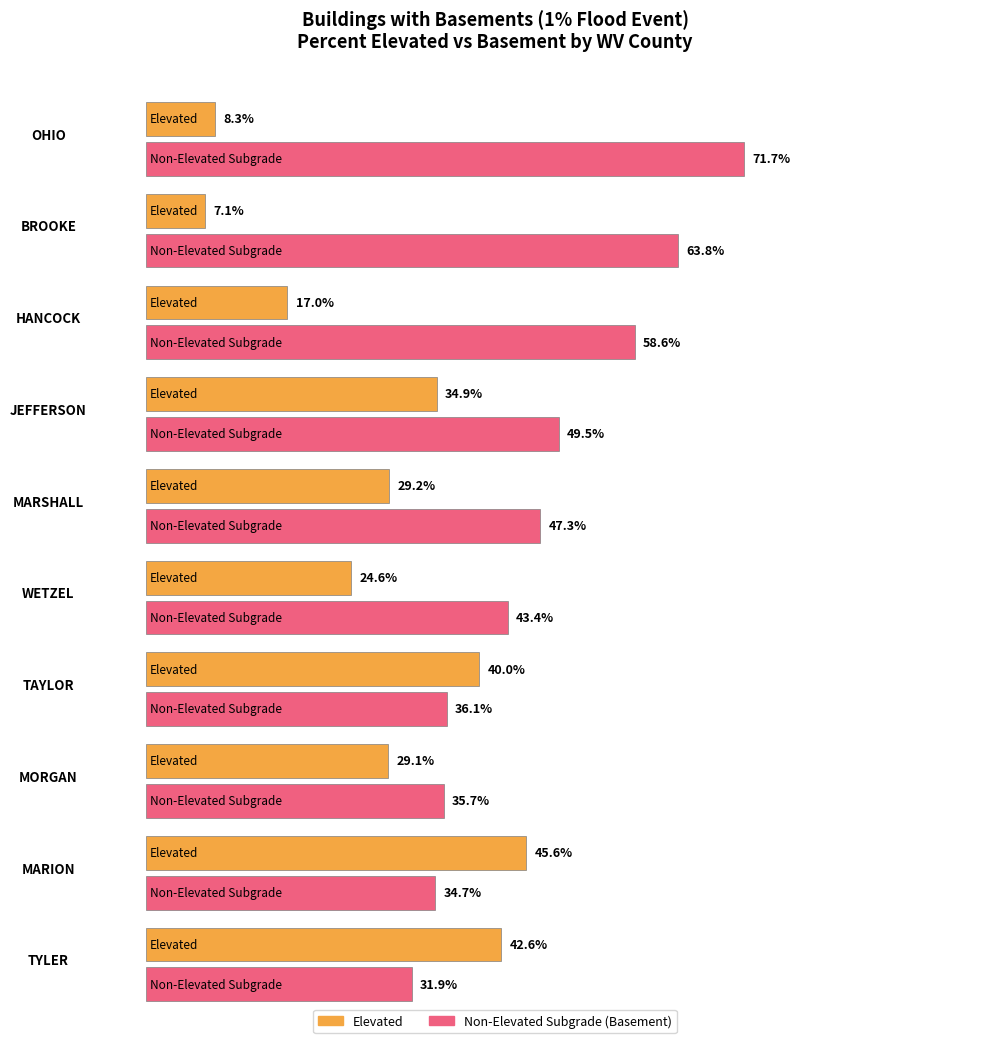

Is it true that Basement equals 0.6 at HANCOCK?

True